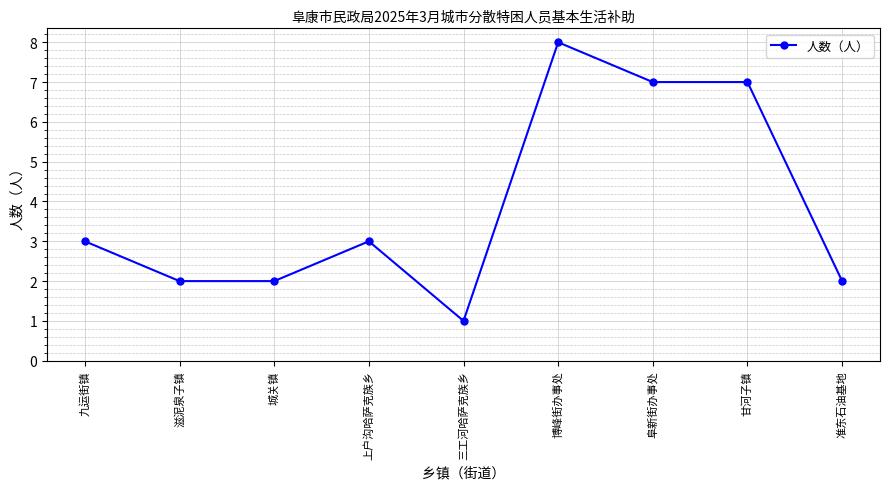

Which category has the lowest value across all series?

三工河哈萨克族乡